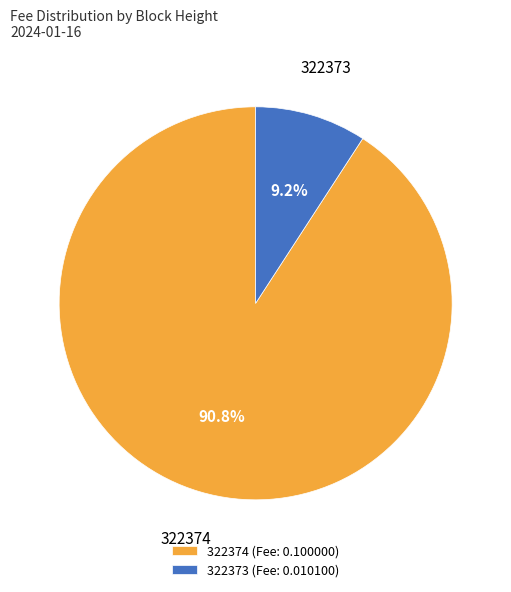

Which slice is the largest?

322374